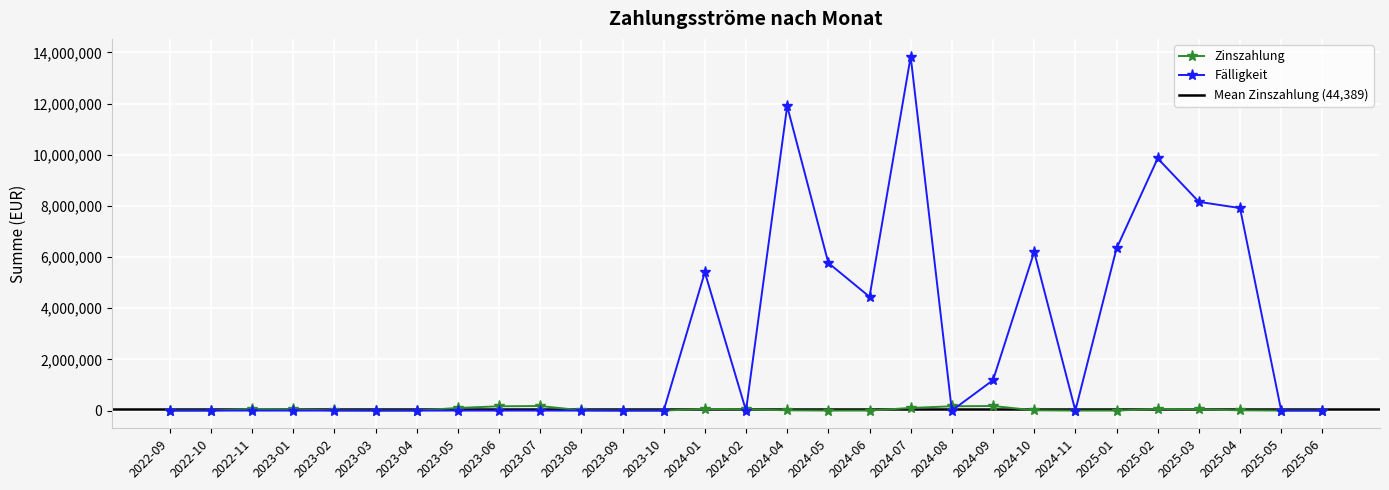

What is the highest value of the Zinszahlung series?

178923.0